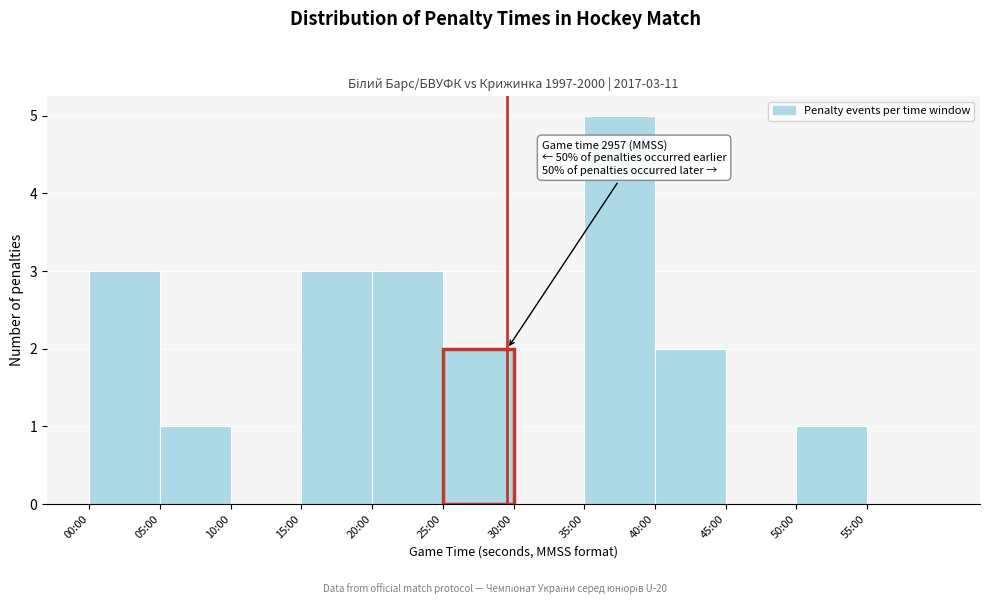

Reading right to left, list all the values displayed in this chart.

55:00=0	50:00=1	45:00=0	40:00=2	35:00=5	30:00=0	25:00=2	20:00=3	15:00=3	10:00=0	05:00=1	00:00=3